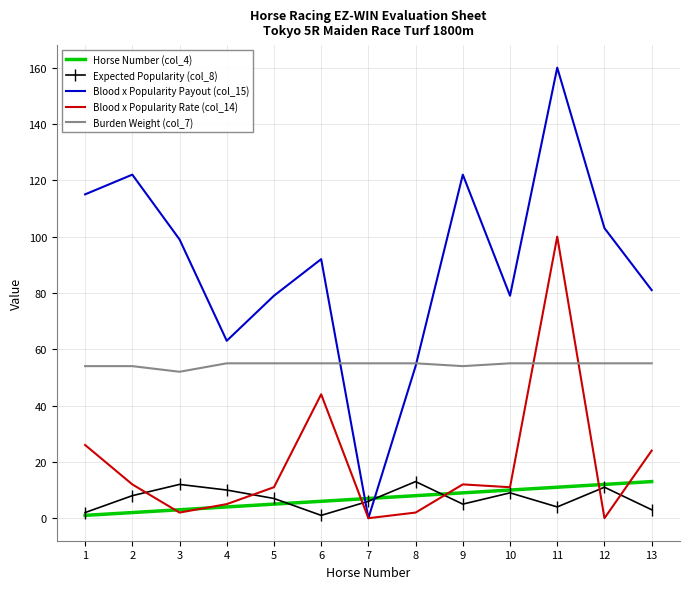

True or false: Horse Number (col_4) and Burden Weight (col_7) intersect in this chart.

False